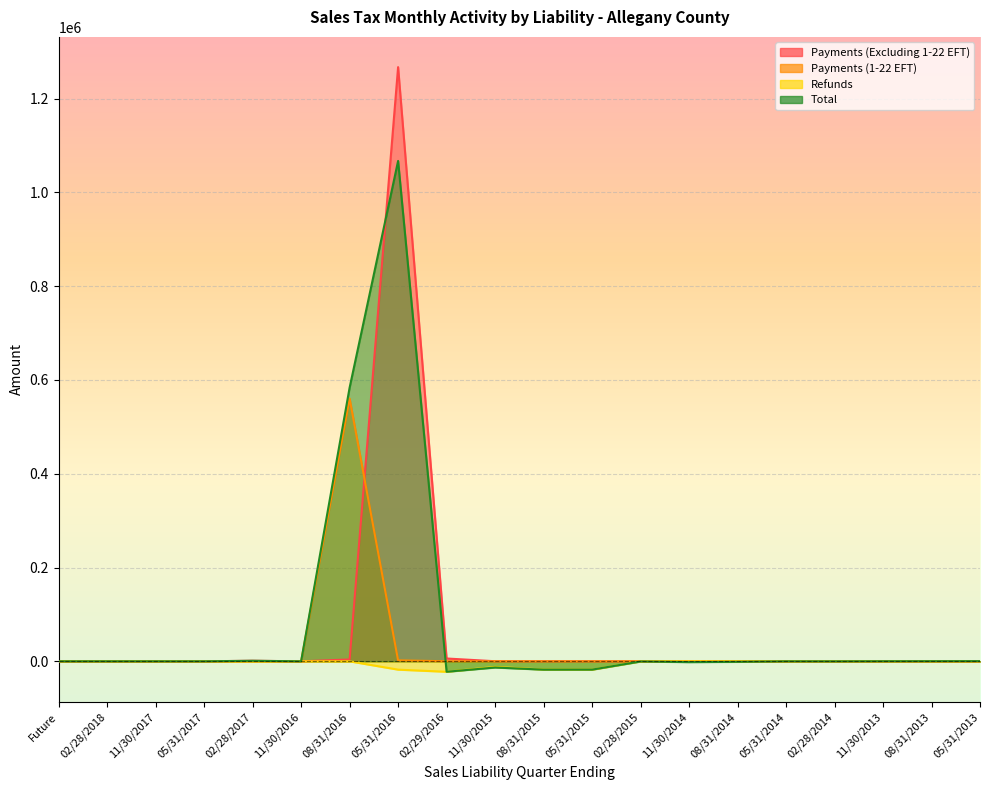

At which label is Refunds closest to -11153?

11/30/2015